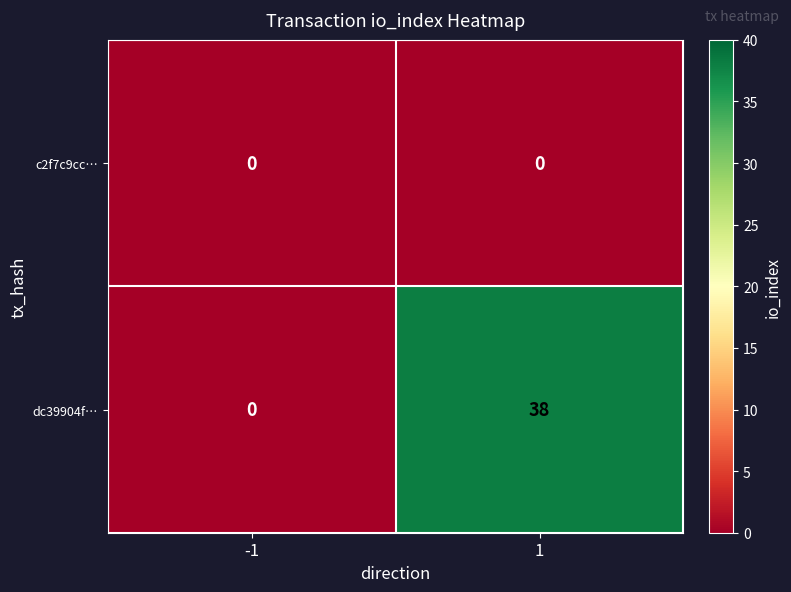

How many categories are shown in the chart?

2